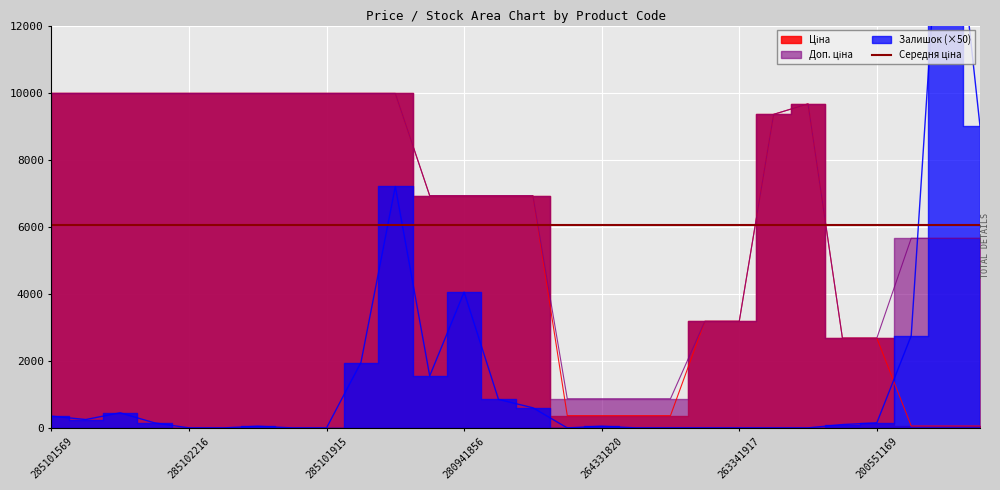

Does the chart display data point markers on the line(s)?

No